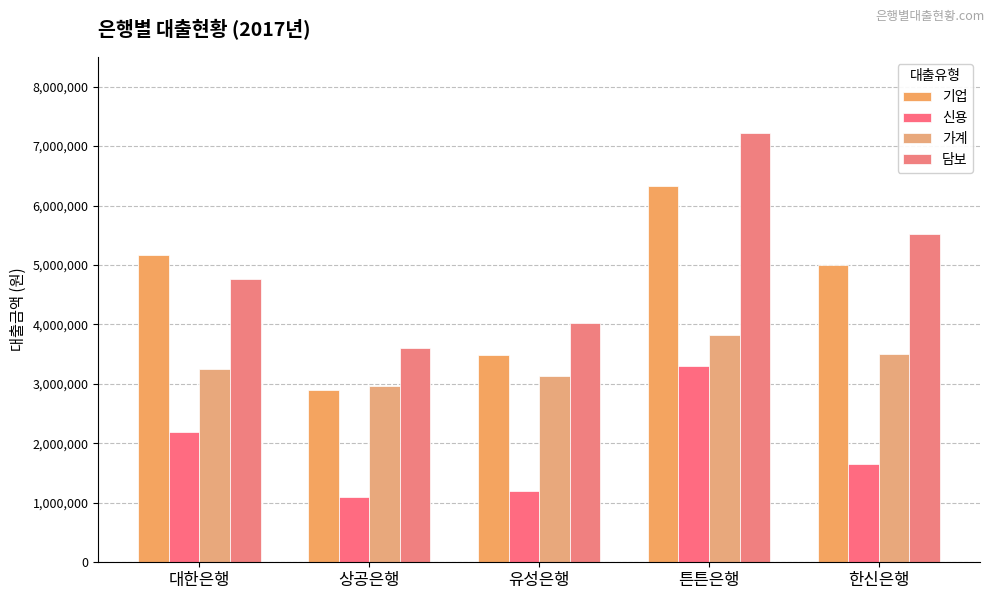

Reading left to right, extract all data points from this chart.

기업: 대한은행=5168600	상공은행=2889000	유성은행=3490900	튼튼은행=6335700	한신은행=5002100
신용: 대한은행=2199100	상공은행=1096300	유성은행=1199200	튼튼은행=3306500	한신은행=1654800
가계: 대한은행=3254000	상공은행=2965100	유성은행=3133700	튼튼은행=3820000	한신은행=3504500
담보: 대한은행=4770800	상공은행=3605000	유성은행=4016000	튼튼은행=7221800	한신은행=5521100